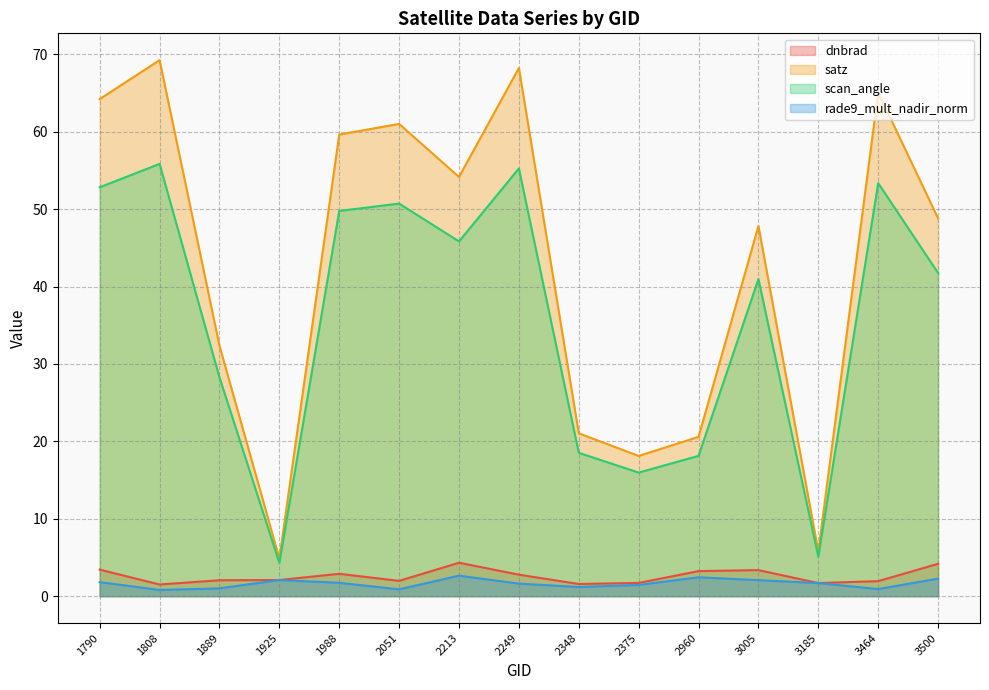

Between 1790 and 2375, which series saw the biggest shift?

satz